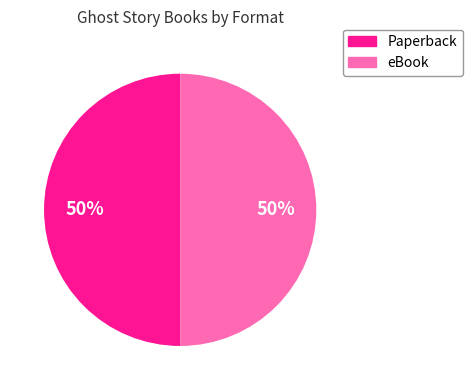

To the nearest percent, what is the average slice percentage?

50%